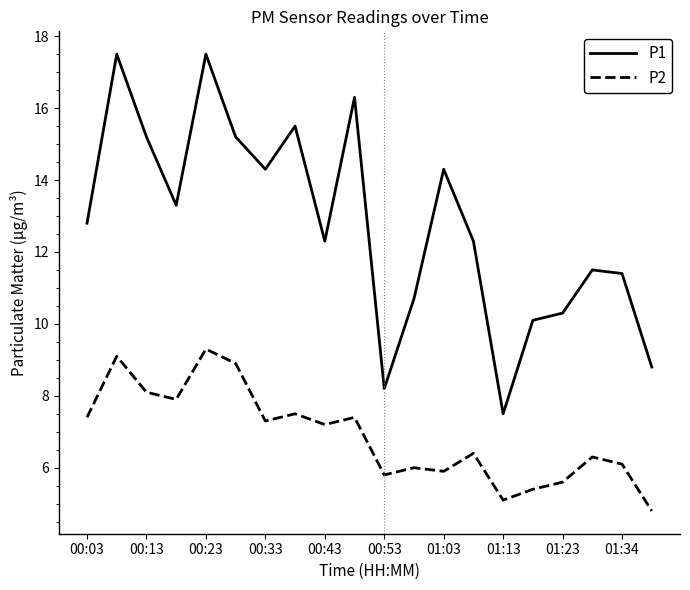

Which series has the largest total across all categories?

P1